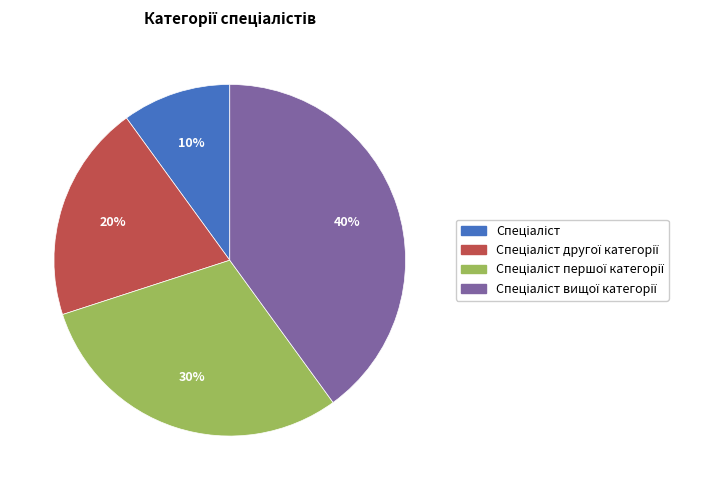

To the nearest percent, what is the average slice percentage?

25%